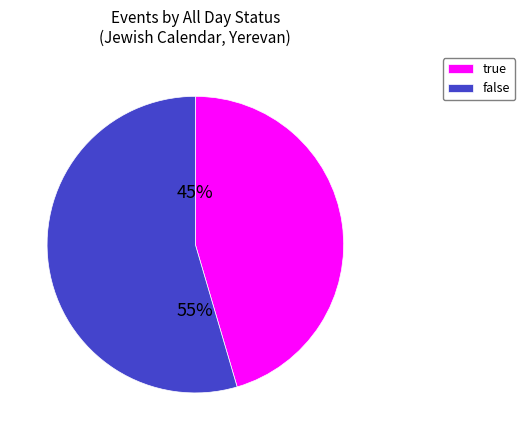

Which slice is the largest?

false